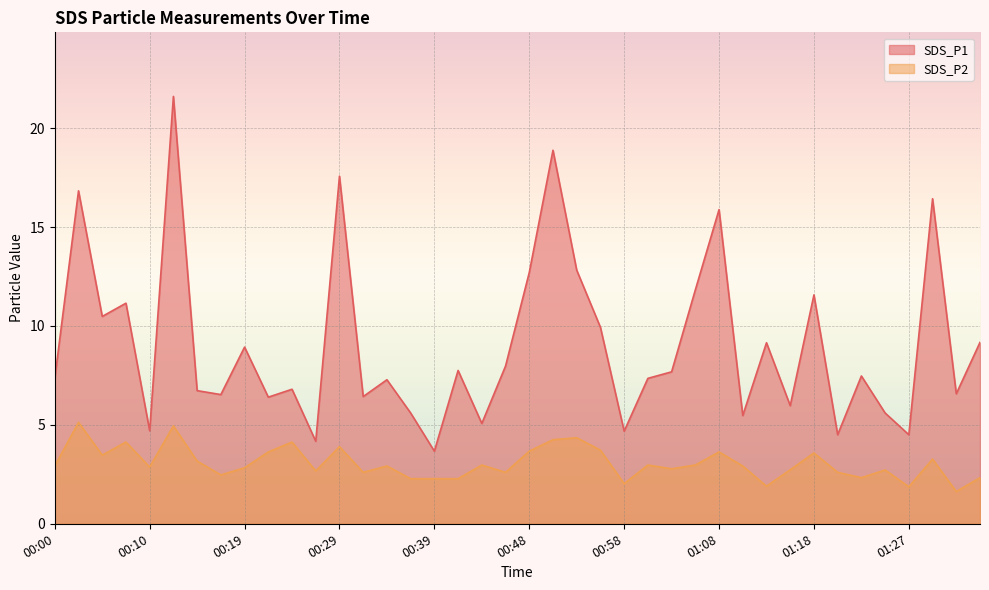

In SDS_P1, how many points are higher than both neighbors (excluding endpoints)?

14